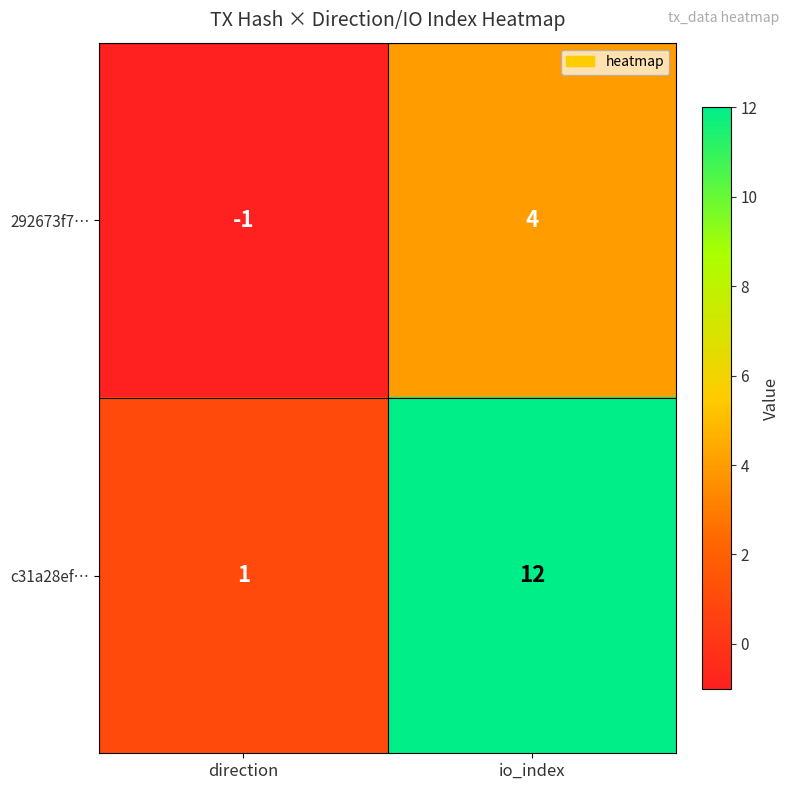

Reading right to left, list all the values displayed in this chart.

292673f7…: 4	-1
c31a28ef…: 12	1